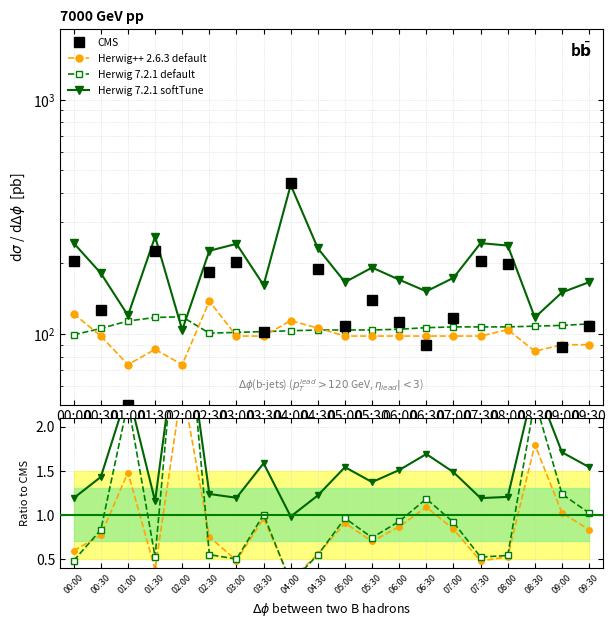

What are all the series names shown in the legend?

CMS, Herwig++ 2.6.3 default, Herwig 7.2.1 default, Herwig 7.2.1 softTune